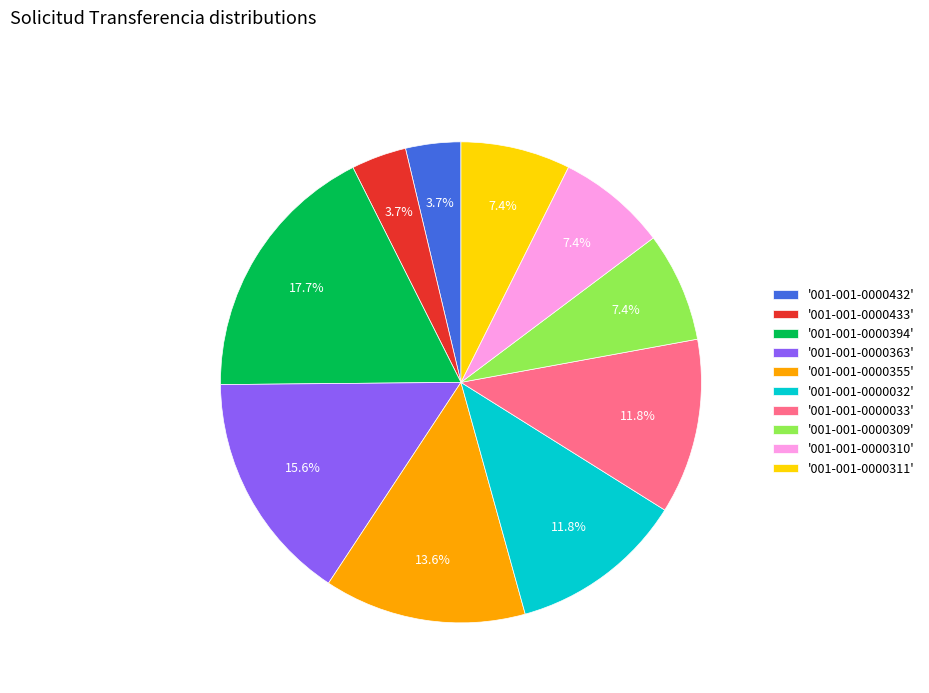

Which category has the biggest portion of the pie?

'001-001-0000394'